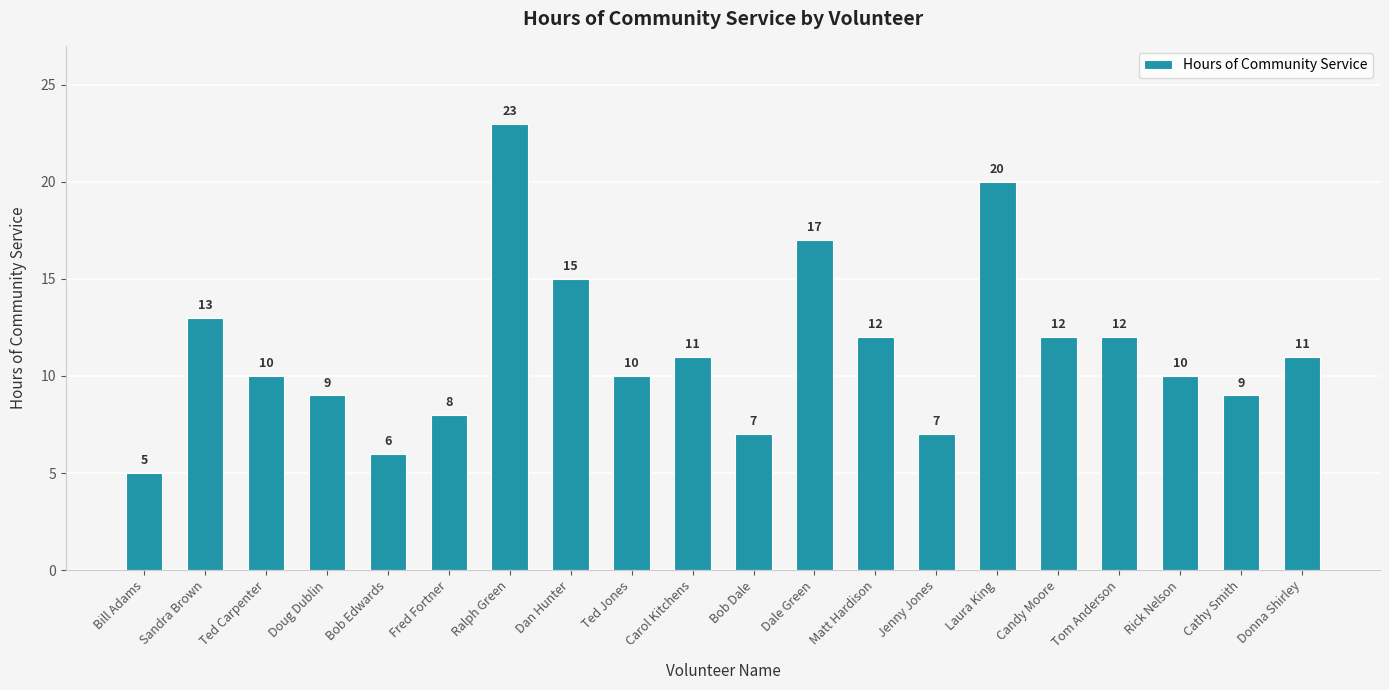

What is the greatest value displayed?

23